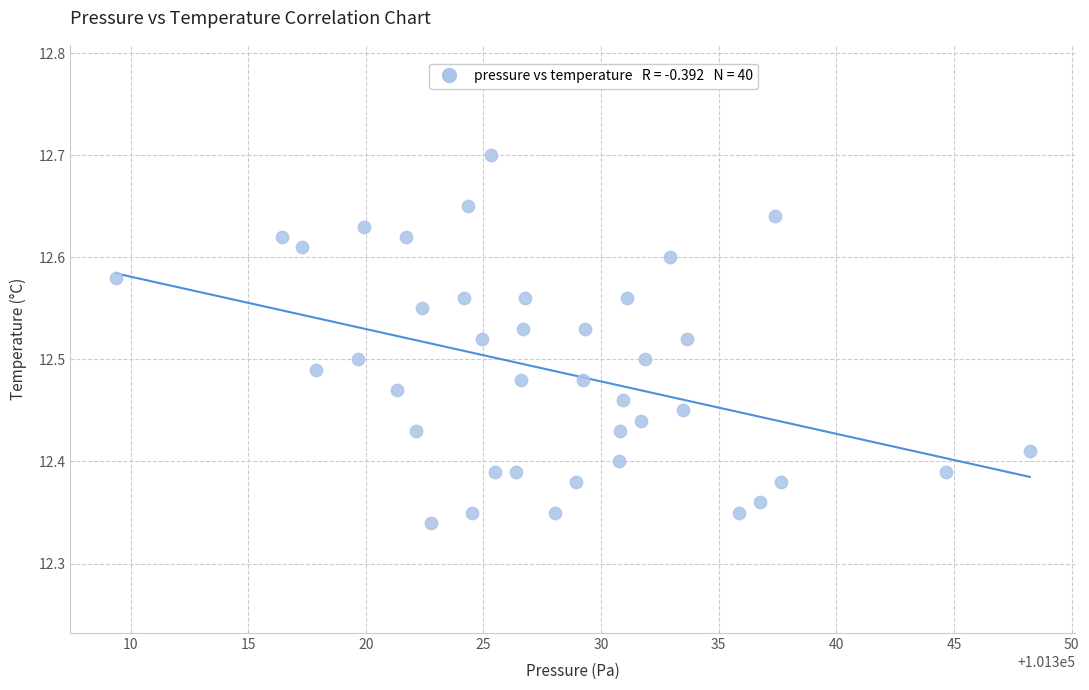

What is the range of Y values (max minus min)?

0.4